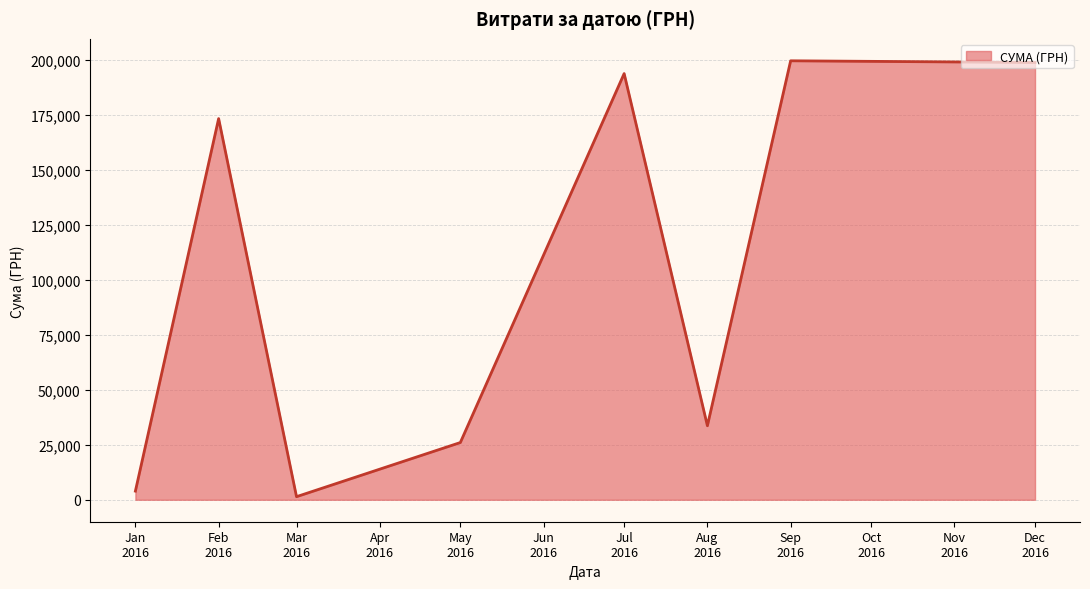

What is the greatest value displayed?

199548.7